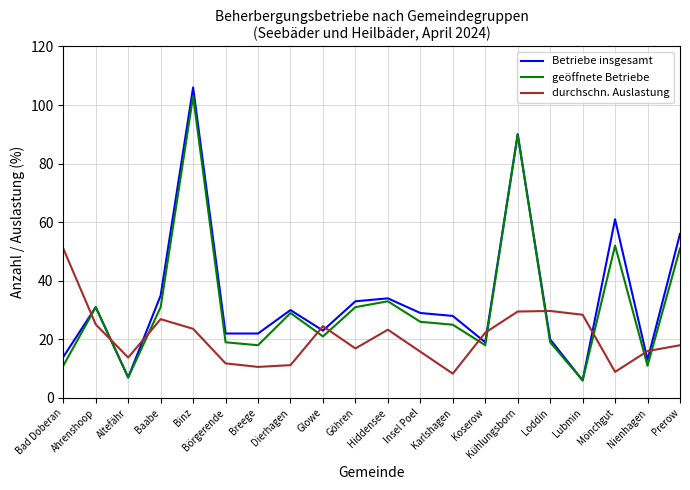

True or false: Betriebe insgesamt has more than 2 points higher than both neighbors.

True